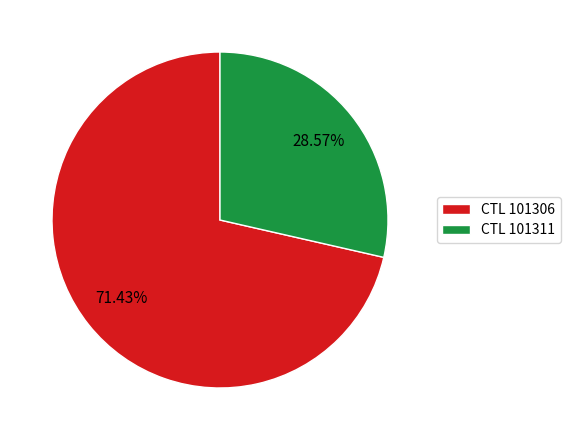

To the nearest percent, what is the average slice percentage?

50%